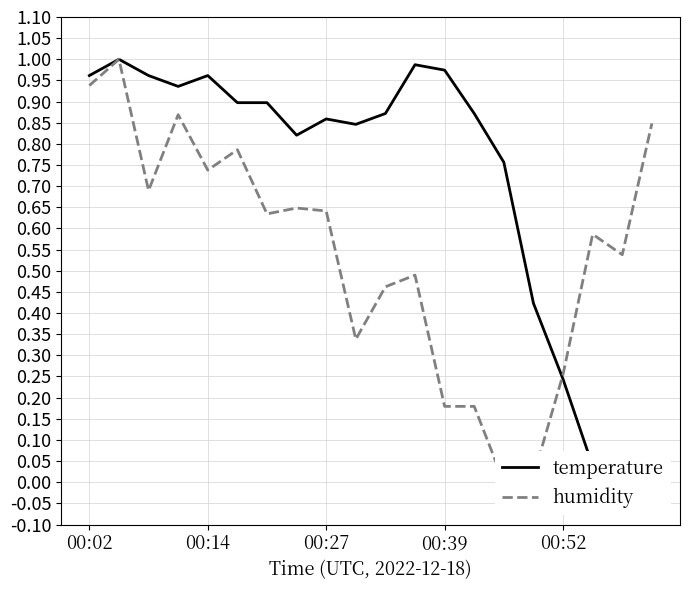

List the series in order of their peak value, lowest first.

temperature, humidity